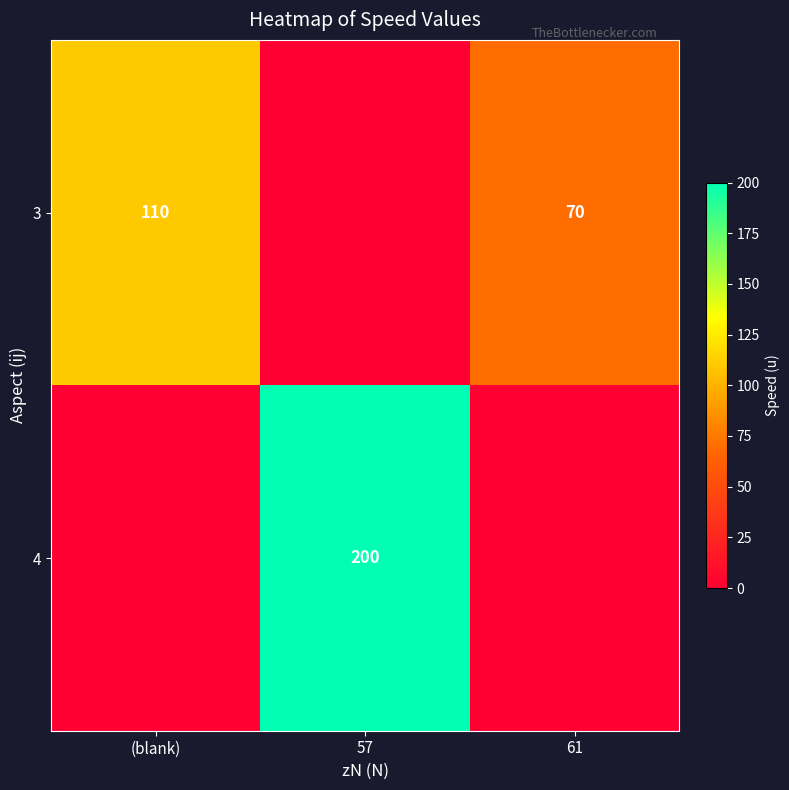

Is it true that 3 equals 32 at 61?

False